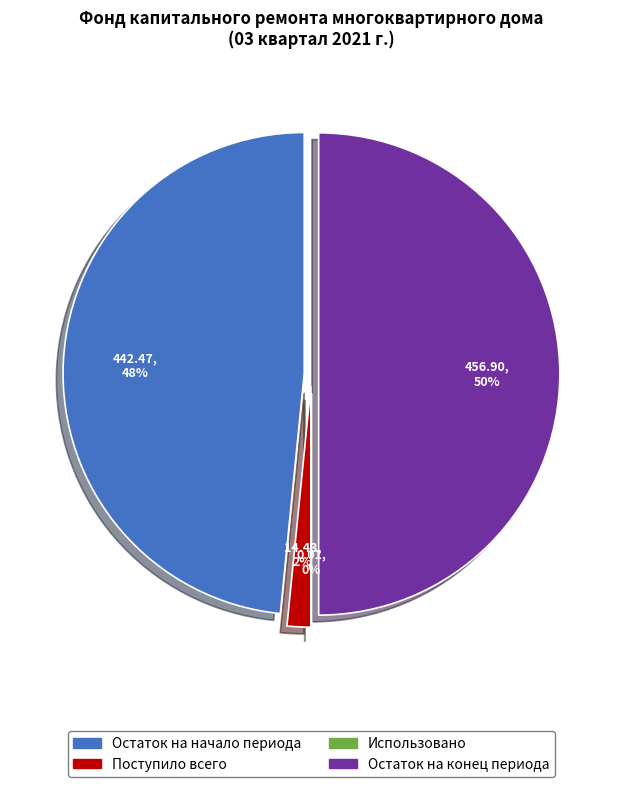

Rank the categories by за счет минимального взноса value from highest to lowest.

Остаток на конец периода, Остаток на начало периода, Поступило всего, Использовано